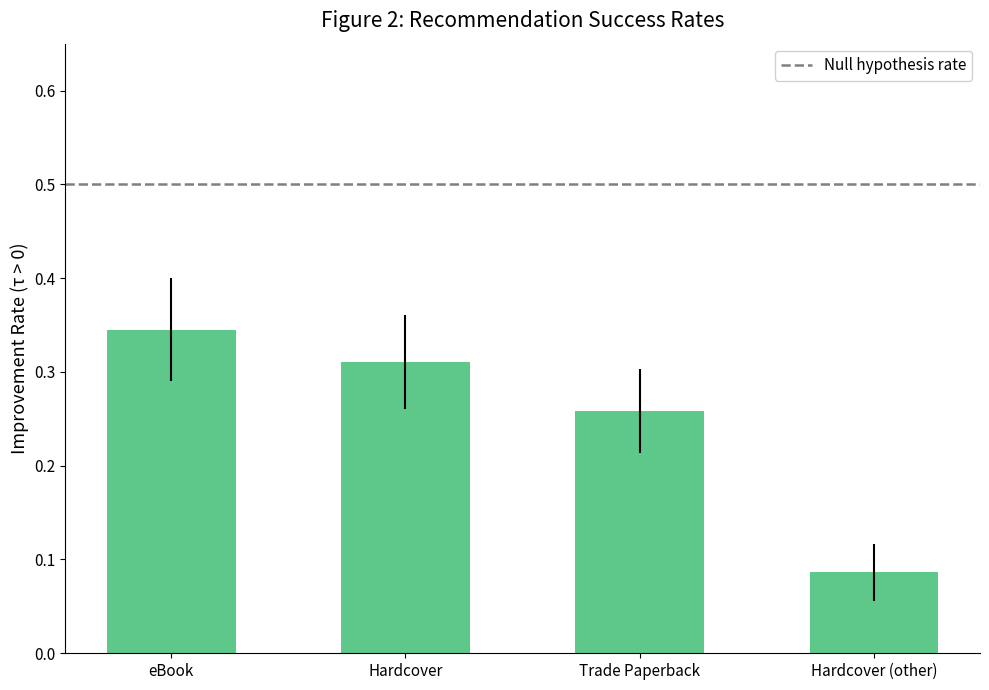

What is the label of the 3rd bar from the left?

Trade Paperback